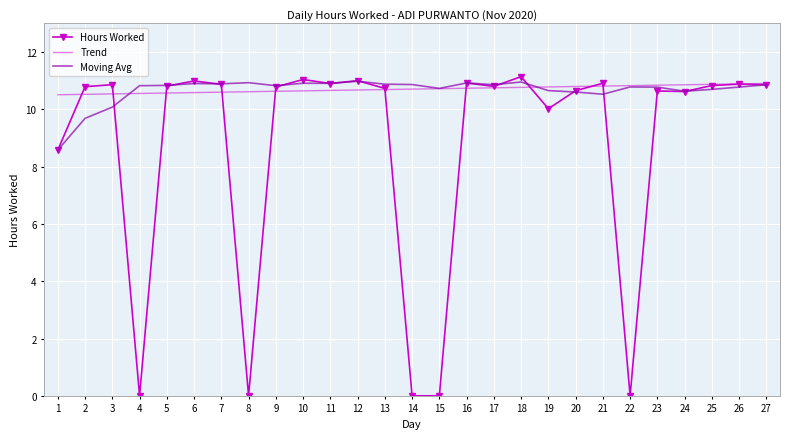

What is the value of the 5th point from the left?

10.8